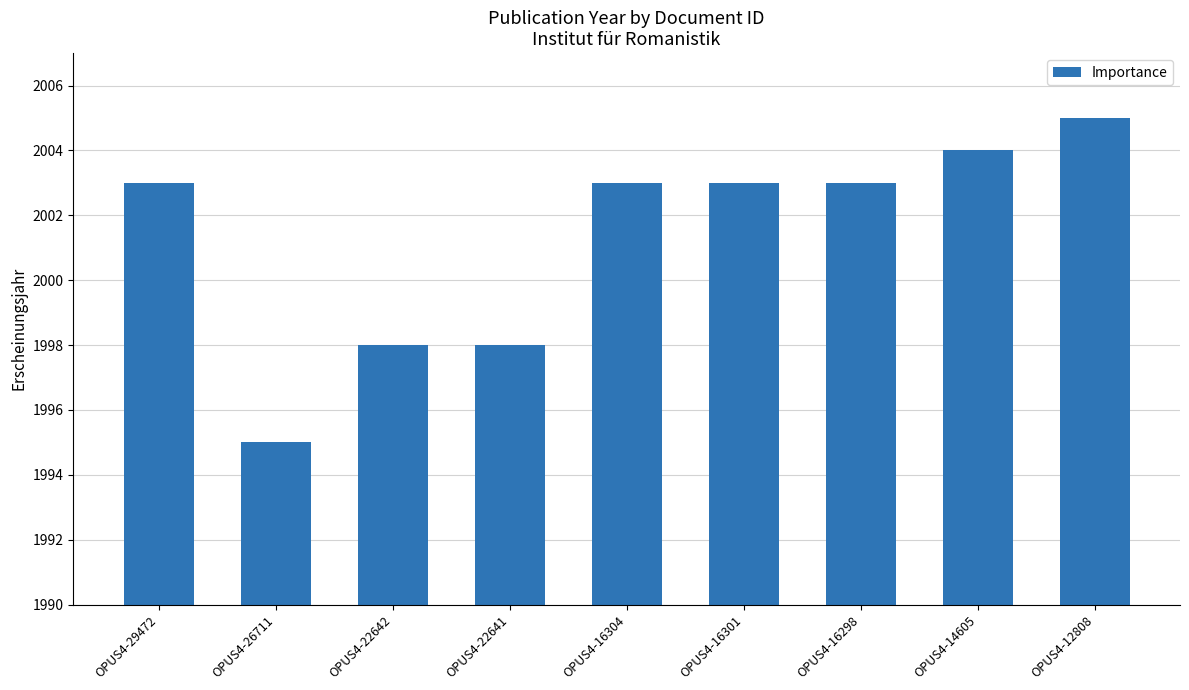

At which category does the chart reach its peak across all series?

OPUS4-12808